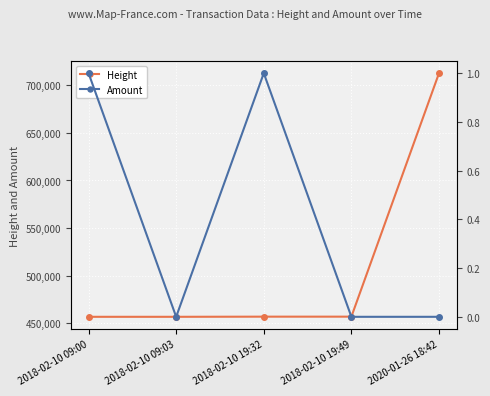

How many lines are shown in the chart?

2